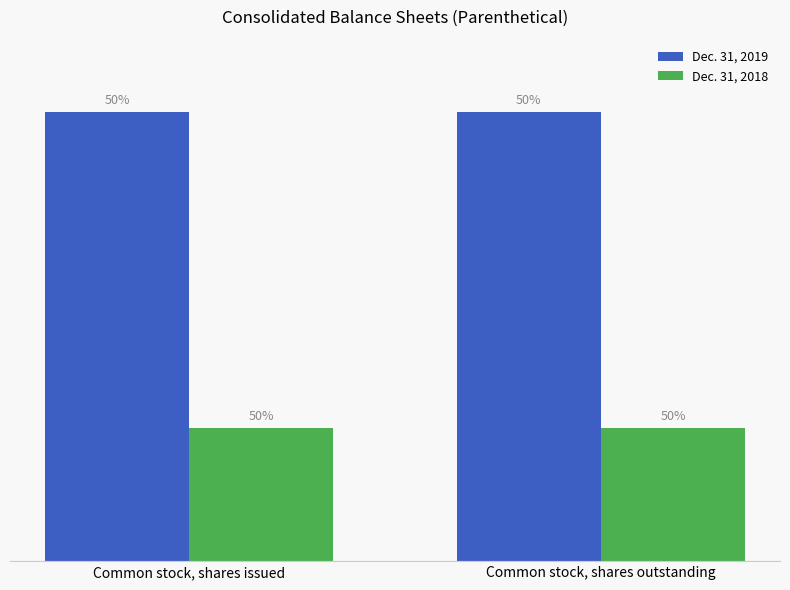

Which category has the lowest value in the Dec. 31, 2019 series?

Common stock, shares issued